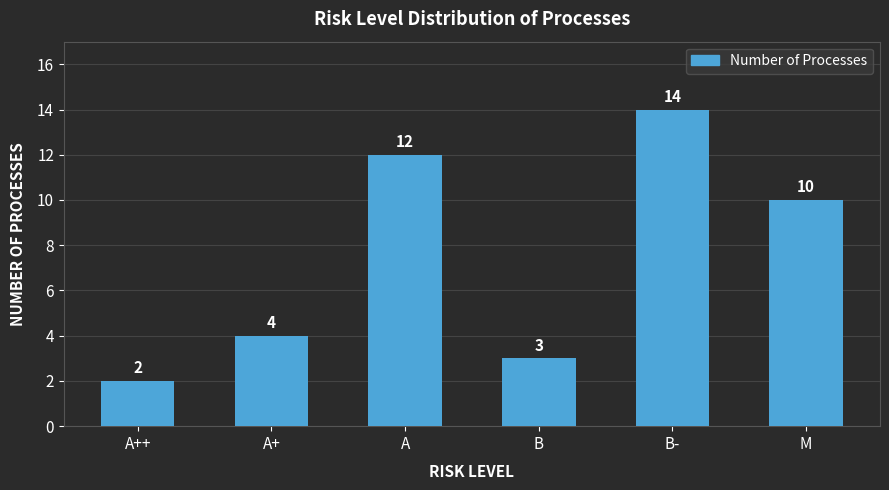

Approximately how many times larger is the value at B- compared to A++?

7.0